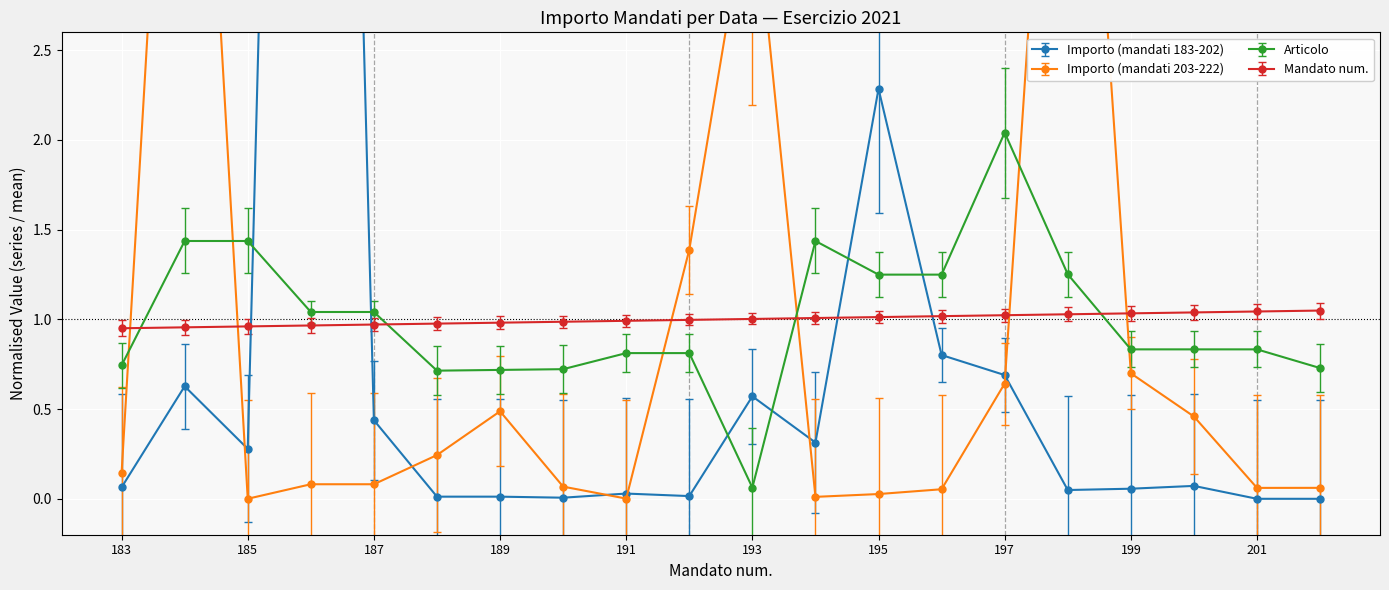

True or false: Articolo and Mandato num. cross at least once.

True